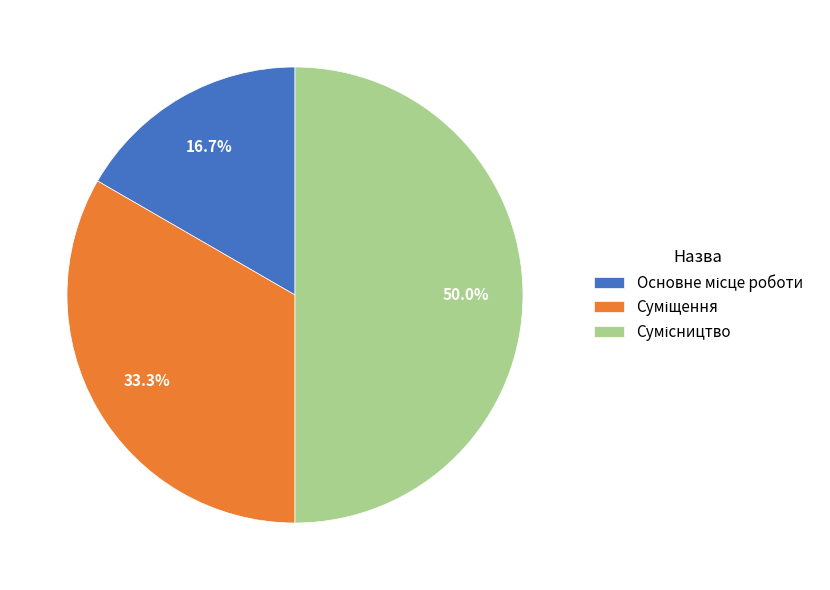

To the nearest percent, what percentage of the pie is Сумісництво?

50%